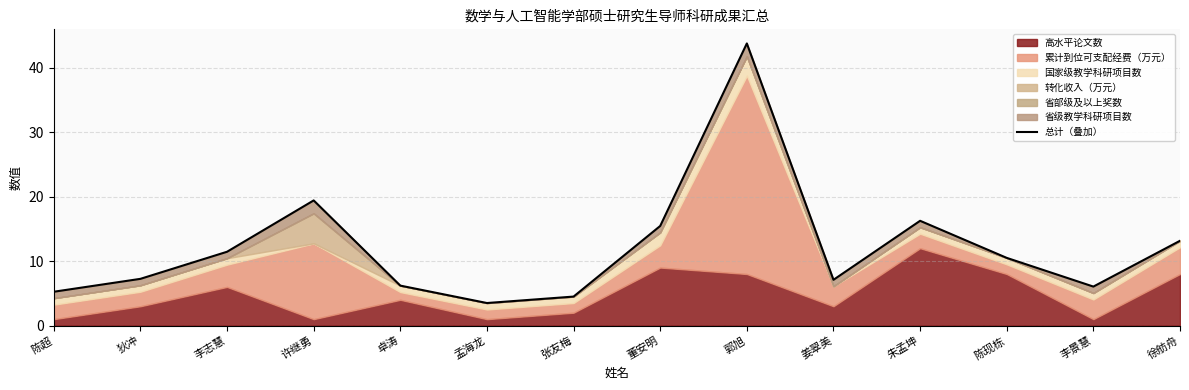

What is the label of the 4th point from the right?

朱孟坤